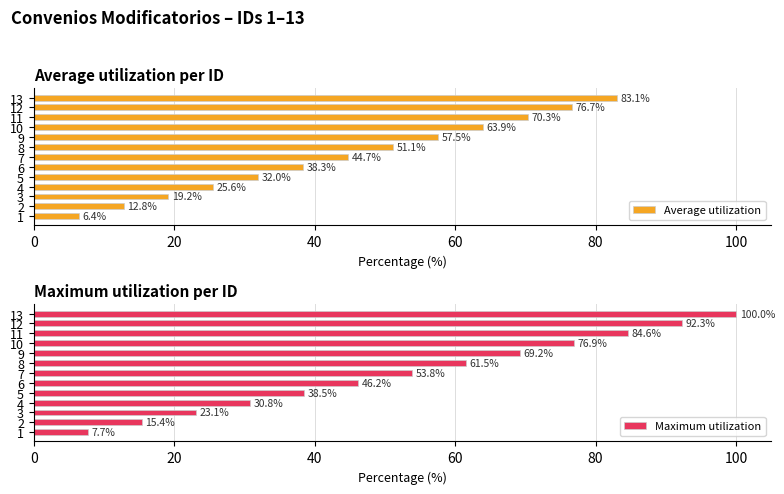

What is the sum of the Average utilization values at 4 and 12?

102.3